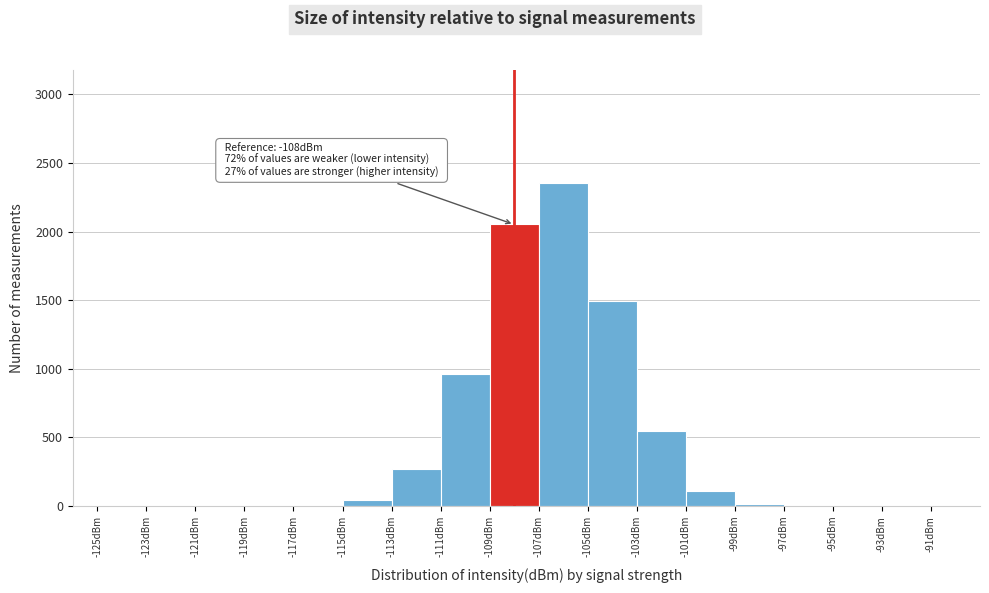

Which range on the x-axis has the tallest bar?

-107 to -105